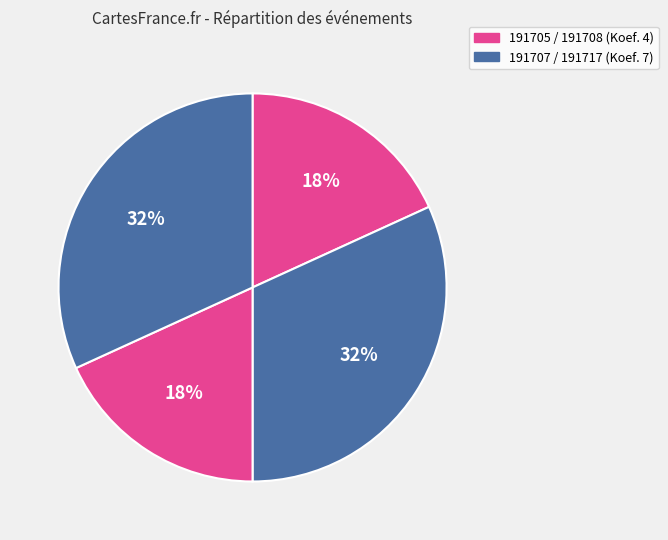

Count the number of slices in the pie.

4